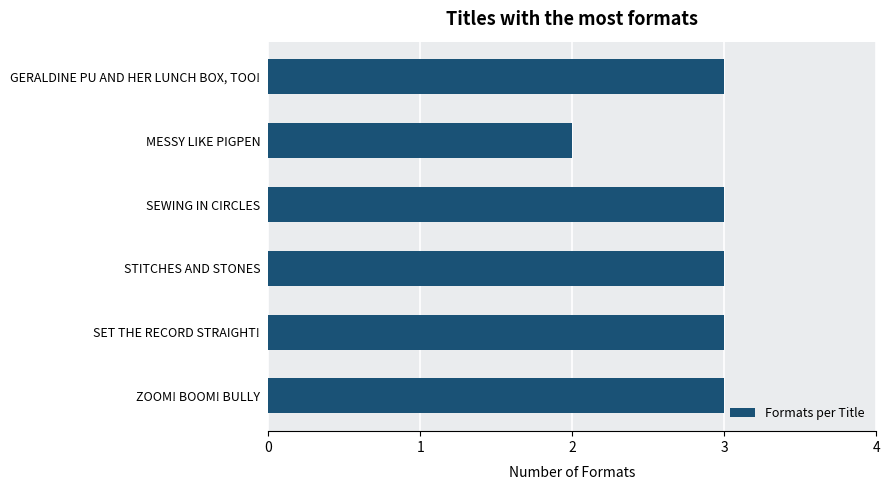

What is the ratio of the value at MESSY LIKE PIGPEN to the value at STITCHES AND STONES?

0.7